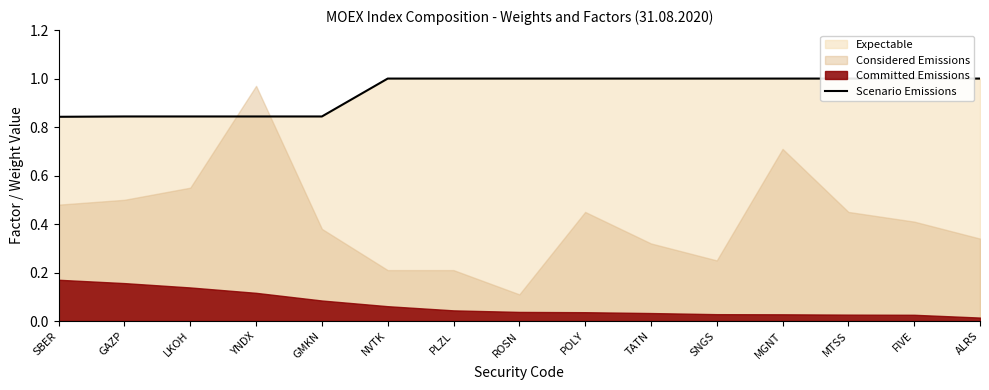

True or false: the data shows 1.0 at PLZL.

True